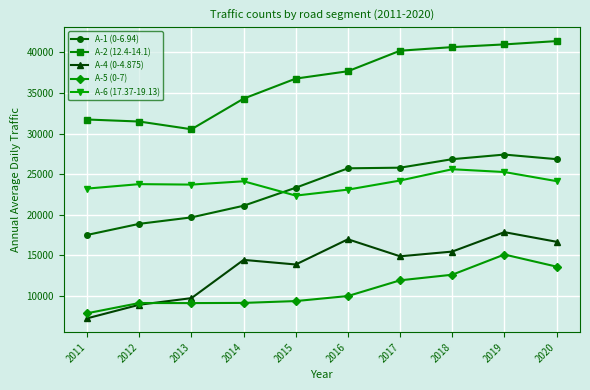

At which category is the sum across all series the highest?

2019